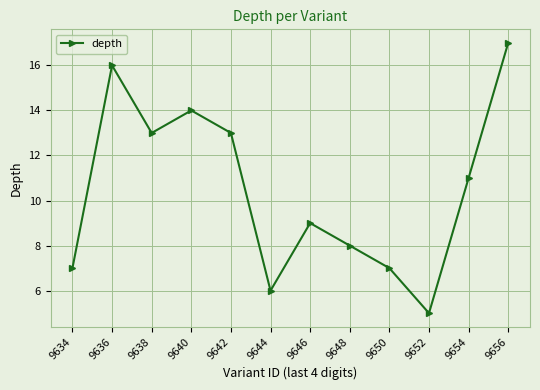

How many interior local peaks (higher than both neighbors) does the data have?

3